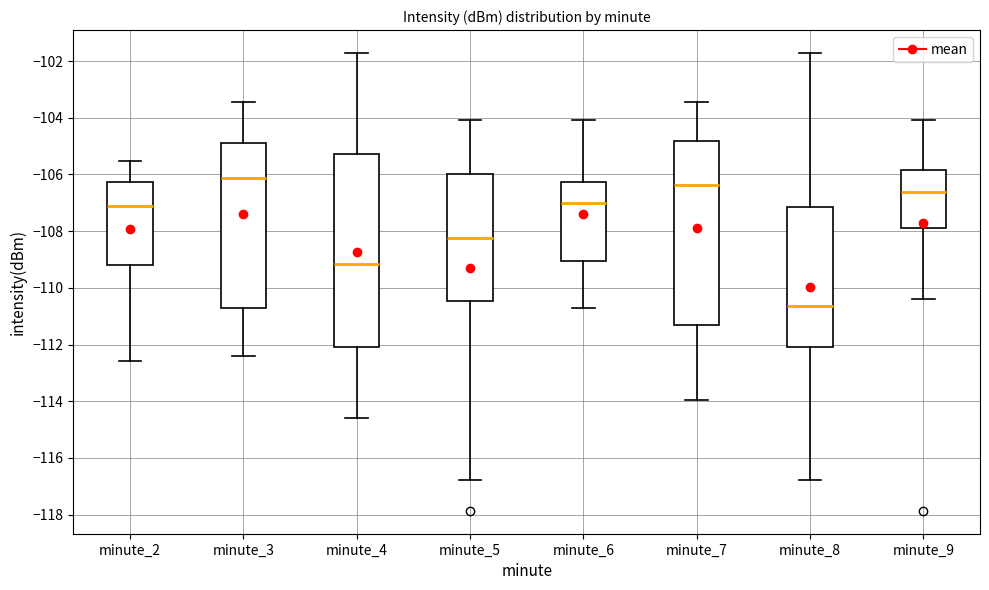

Reading left to right, transcribe this box plot: for each box, give where its median line is, the range the box spans, and where its two whiskers end, as read against the y-axis. The values are not printed on the chart, so give them approximately, as read against the axis.

minute_2: median -107.0, box -109.2 to -106.2, whiskers -112.6 to -105.6
minute_3: median -106.2, box -110.8 to -104.8, whiskers -112.4 to -103.4
minute_4: median -109.2, box -112.0 to -105.2, whiskers -114.6 to -101.8
minute_5: median -108.2, box -110.4 to -106.0, whiskers -116.8 to -104.0
minute_6: median -107.0, box -109.0 to -106.2, whiskers -110.8 to -104.0
minute_7: median -106.4, box -111.2 to -104.8, whiskers -114.0 to -103.4
minute_8: median -110.6, box -112.0 to -107.2, whiskers -116.8 to -101.8
minute_9: median -106.6, box -108.0 to -105.8, whiskers -110.4 to -104.0